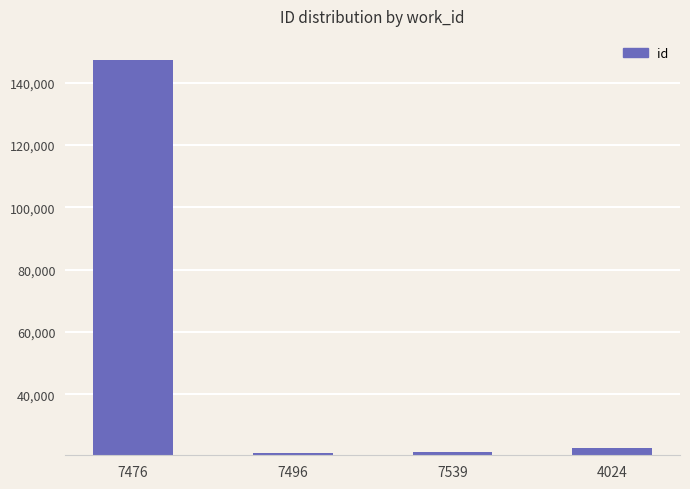

What is the value of the 4th bar from the left?

22704